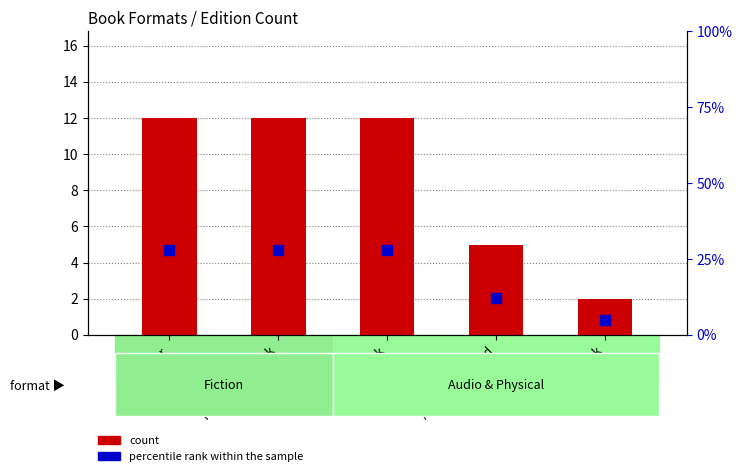

What are all the series names shown in the legend?

count, percentile rank within the sample